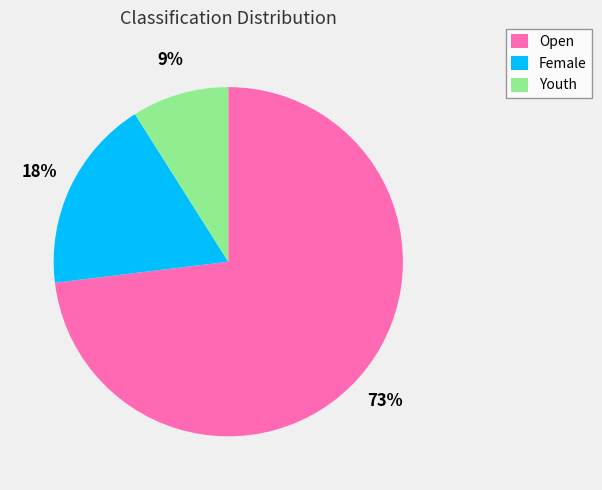

Count the number of slices in the pie.

3